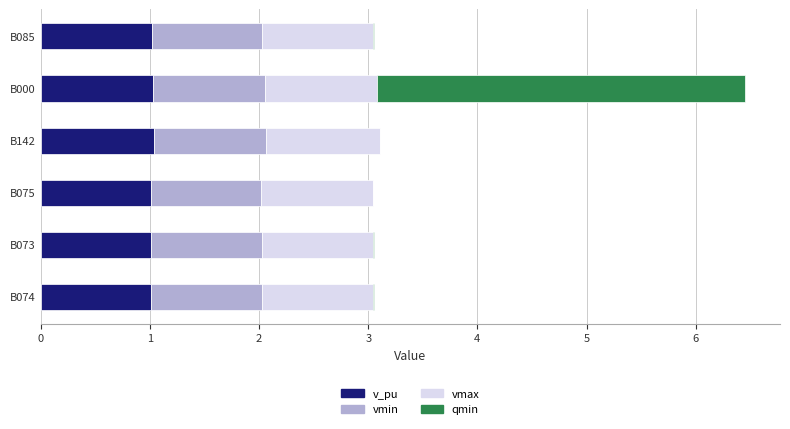

The v_pu series shows 1.8 at B142. True or false?

False